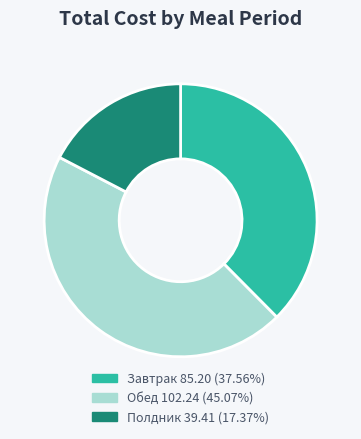

Is the sum of Обед 102.24 (45.07%) and Завтрак 85.20 (37.56%) greater than half?

Yes